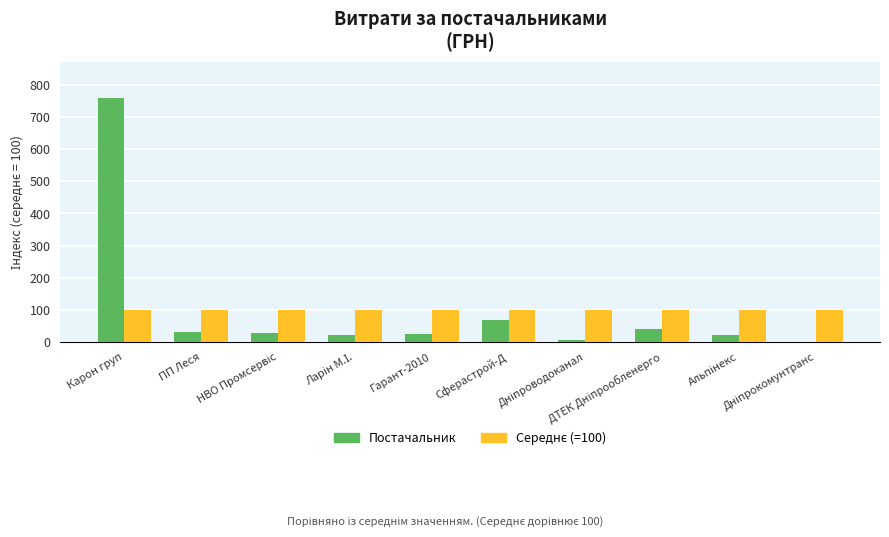

What is the maximum value shown in the chart?

758.7